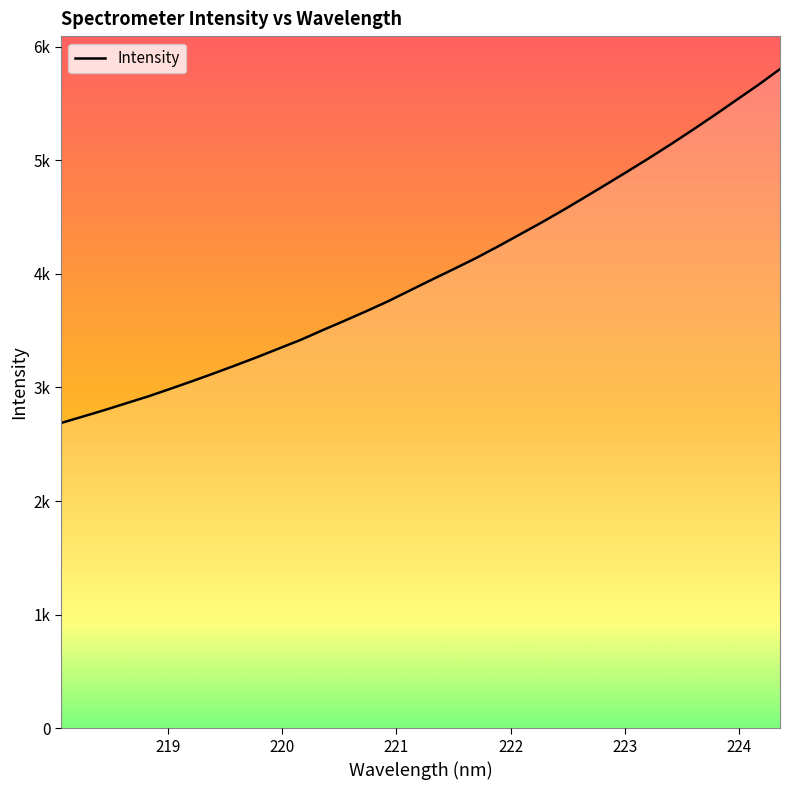

Count the number of categories in the chart.

34